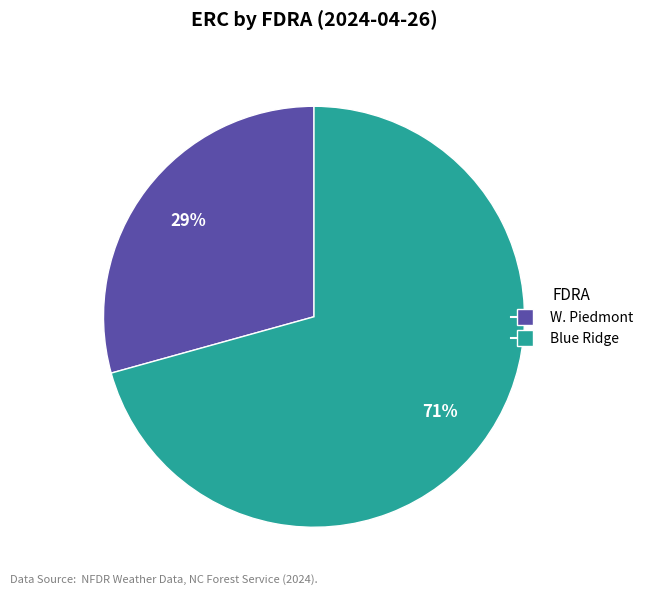

Approximately how many times larger is the value at Blue Ridge compared to W. Piedmont?

2.4